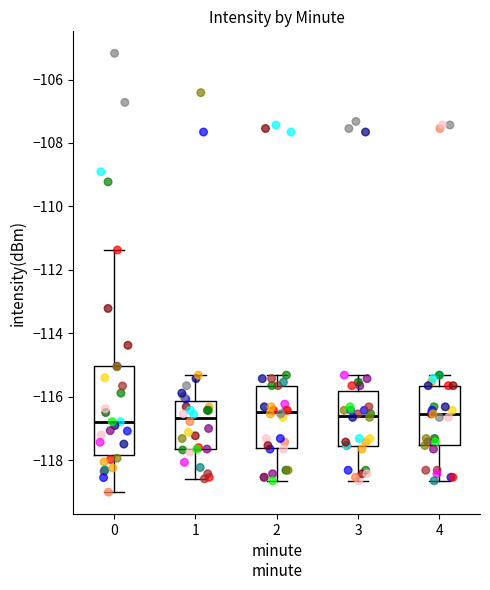

Reading left to right, read every box against the y-axis: the position of its median line, the range the box covers, and the ends of its whiskers. The values are not printed on the chart, so give them approximately, as read against the axis.

0: median -116.8, box -117.8 to -115.0, whiskers -119.0 to -111.4
1: median -116.6, box -117.6 to -116.2, whiskers -118.6 to -115.4
2: median -116.4, box -117.6 to -115.6, whiskers -118.6 to -115.4
3: median -116.6, box -117.6 to -115.8, whiskers -118.6 to -115.4
4: median -116.6, box -117.6 to -115.6, whiskers -118.6 to -115.4